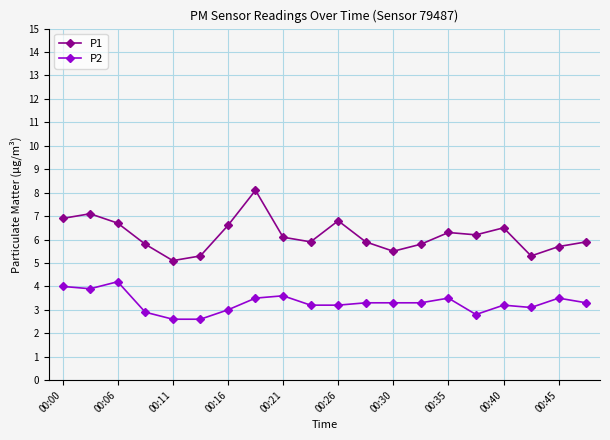

Which series has the largest range (max minus min)?

P1